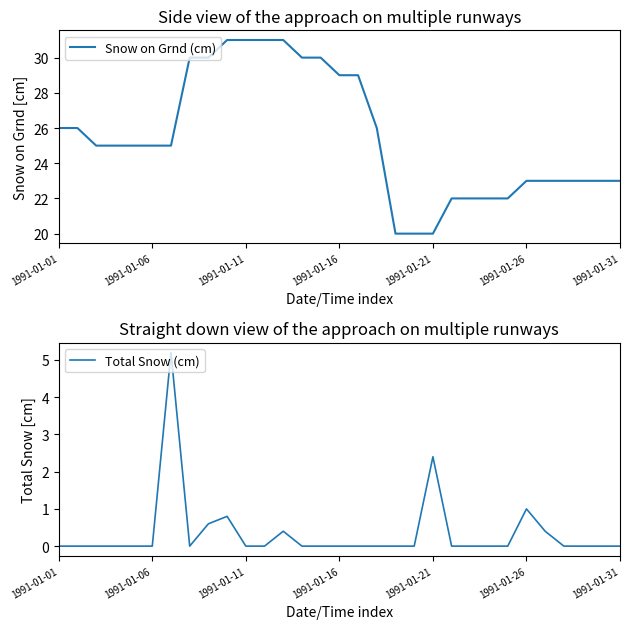

What are all the series names shown in the legend?

Snow on Grnd (cm), Total Snow (cm)